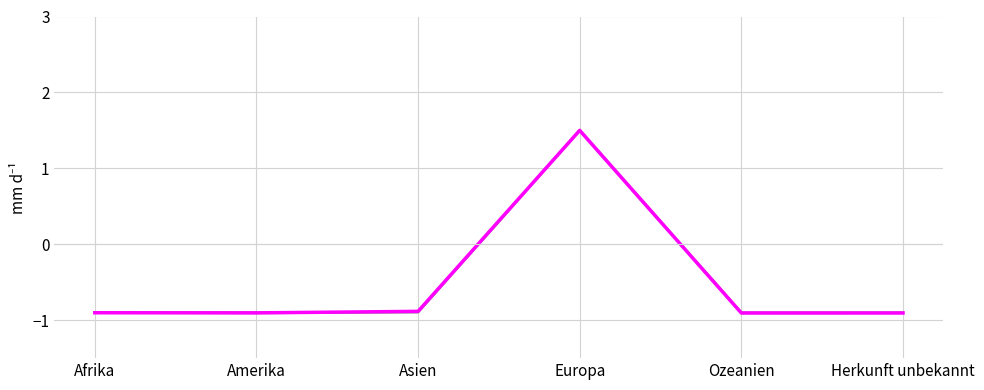

What is the total value across all series at Amerika?

-1.8